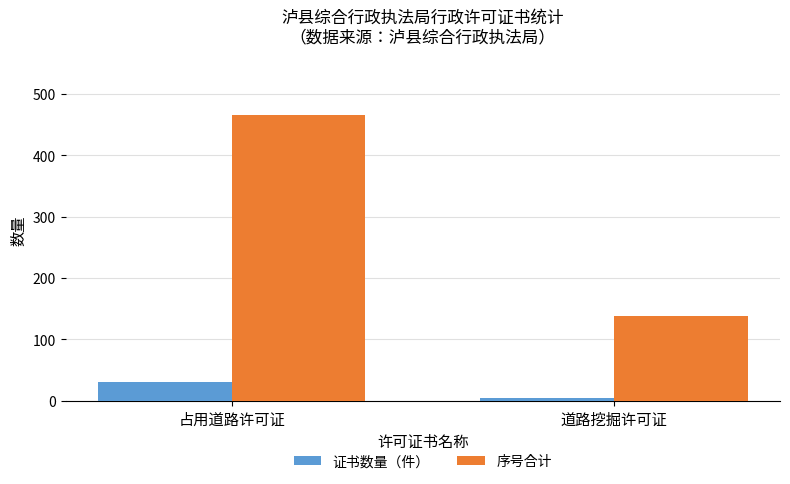

Which series changed the most between 占用道路许可证 and 道路挖掘许可证?

序号合计